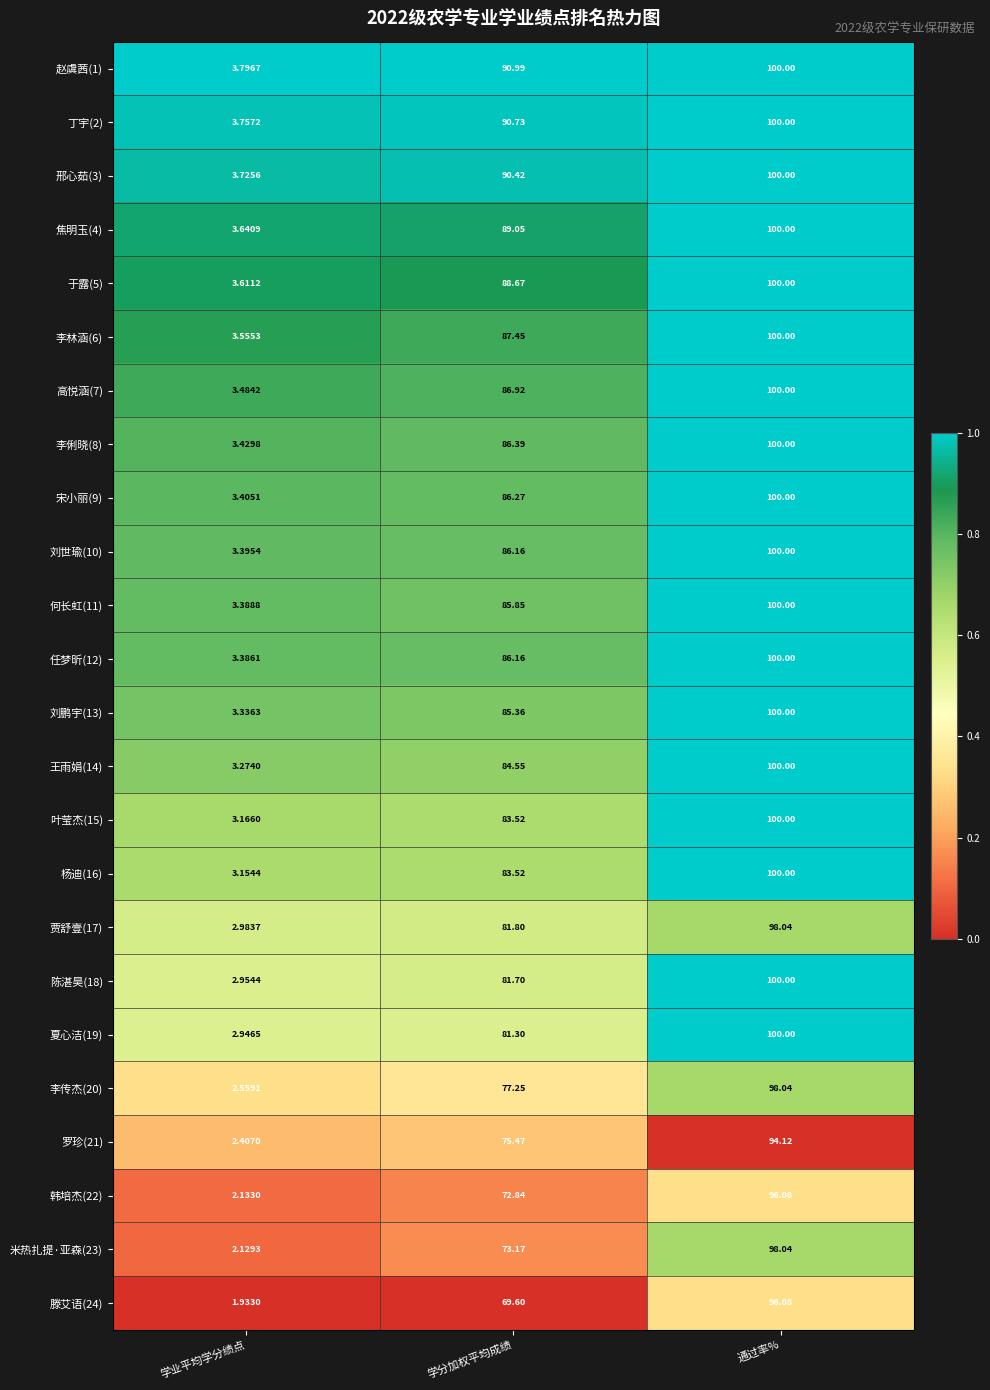

List the labels in order of 赵虞茜(1) value, smallest first.

学业平均学分绩点, 学分加权平均成绩, 通过率%